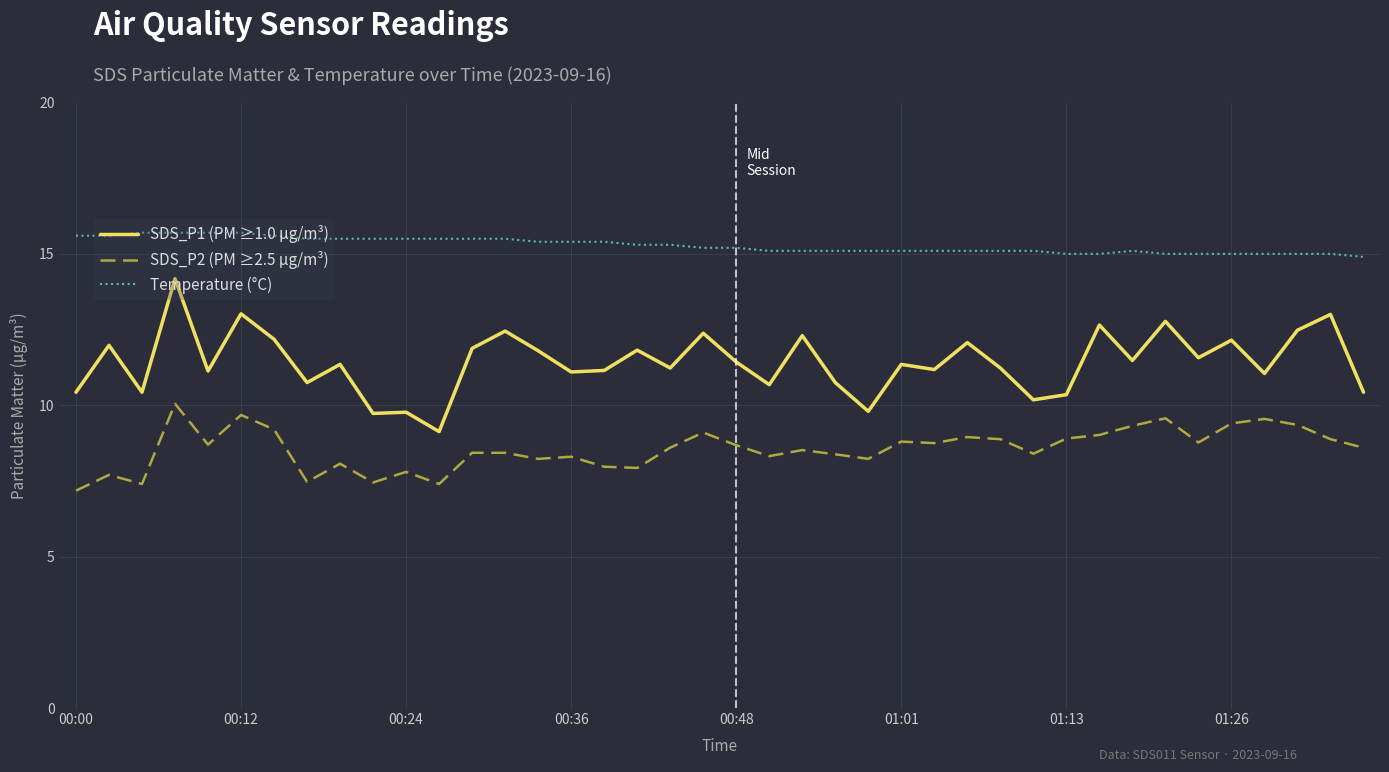

Which series has the largest total across all categories?

Temperature (°C)